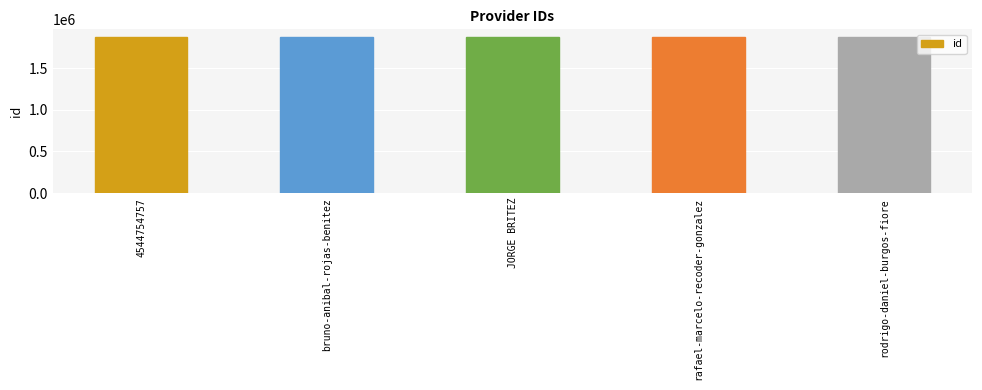

What is the label of the 2nd bar from the right?

rafael-marcelo-recoder-gonzalez